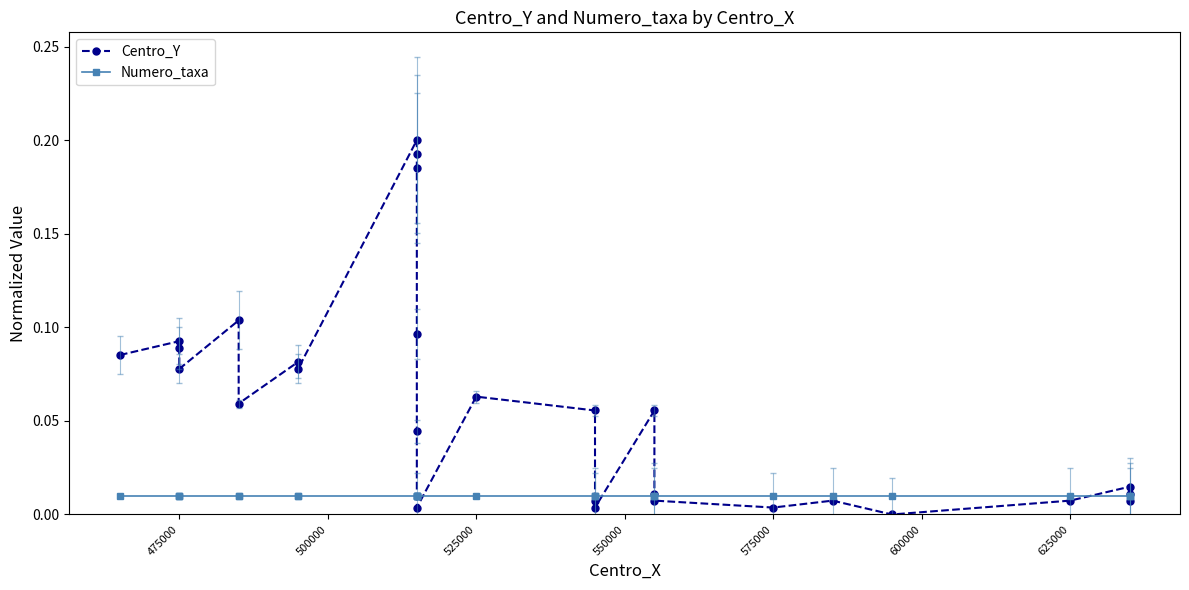

What is the average value of the Centro_Y series?

0.1